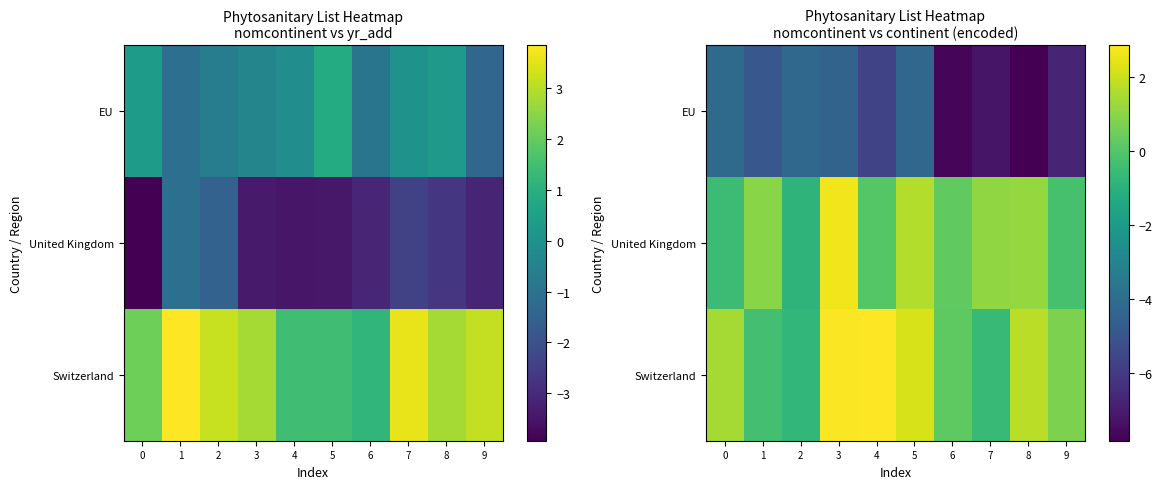

Which has a higher value, 6 or 3?

3